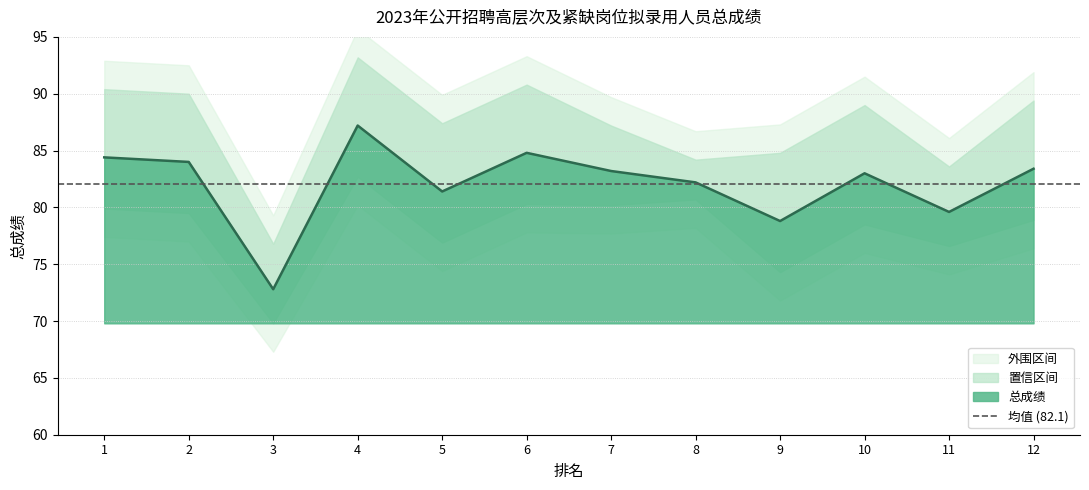

Count the number of categories in the chart.

12